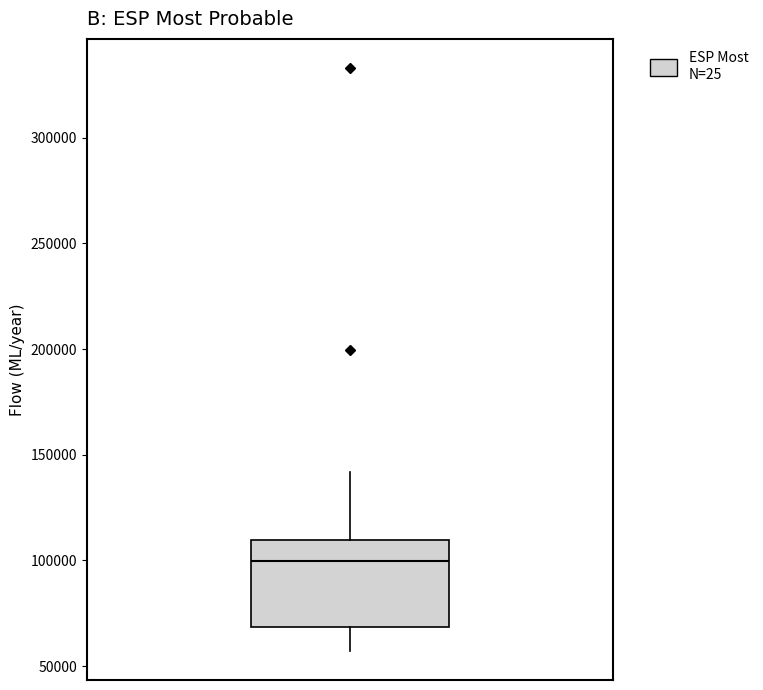

Transcribe this box plot: give where the median line is, the range the box spans, and where the two whiskers end, as read against the y-axis. The values are not printed on the chart, so give them approximately, as read against the axis.

median 100000, box 70000 to 110000, whiskers 55000 to 140000